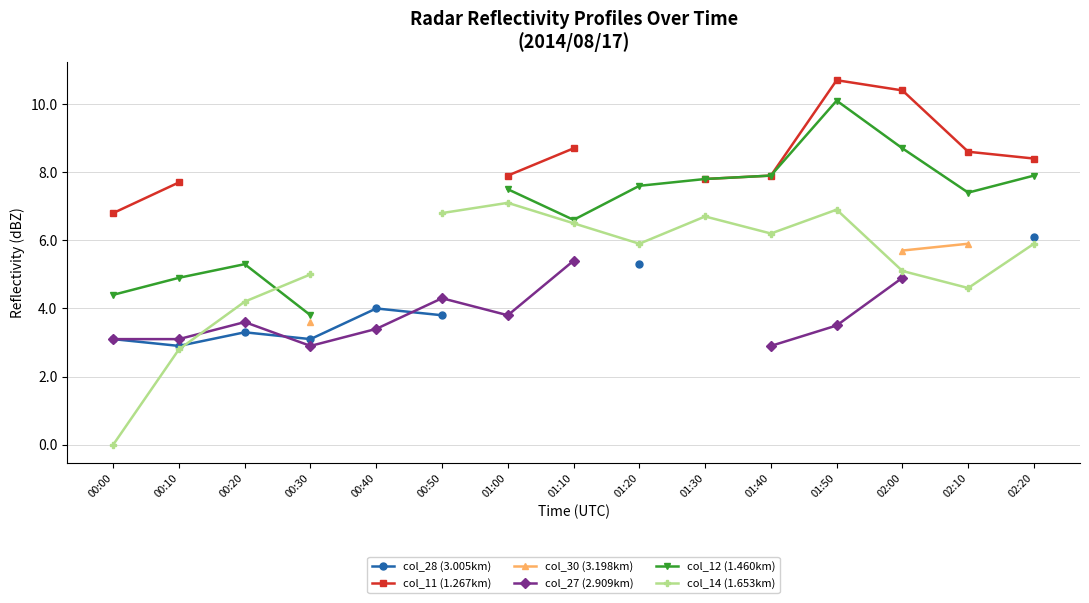

The col_11 (1.267km) series shows 1.9 at 00:00. True or false?

False